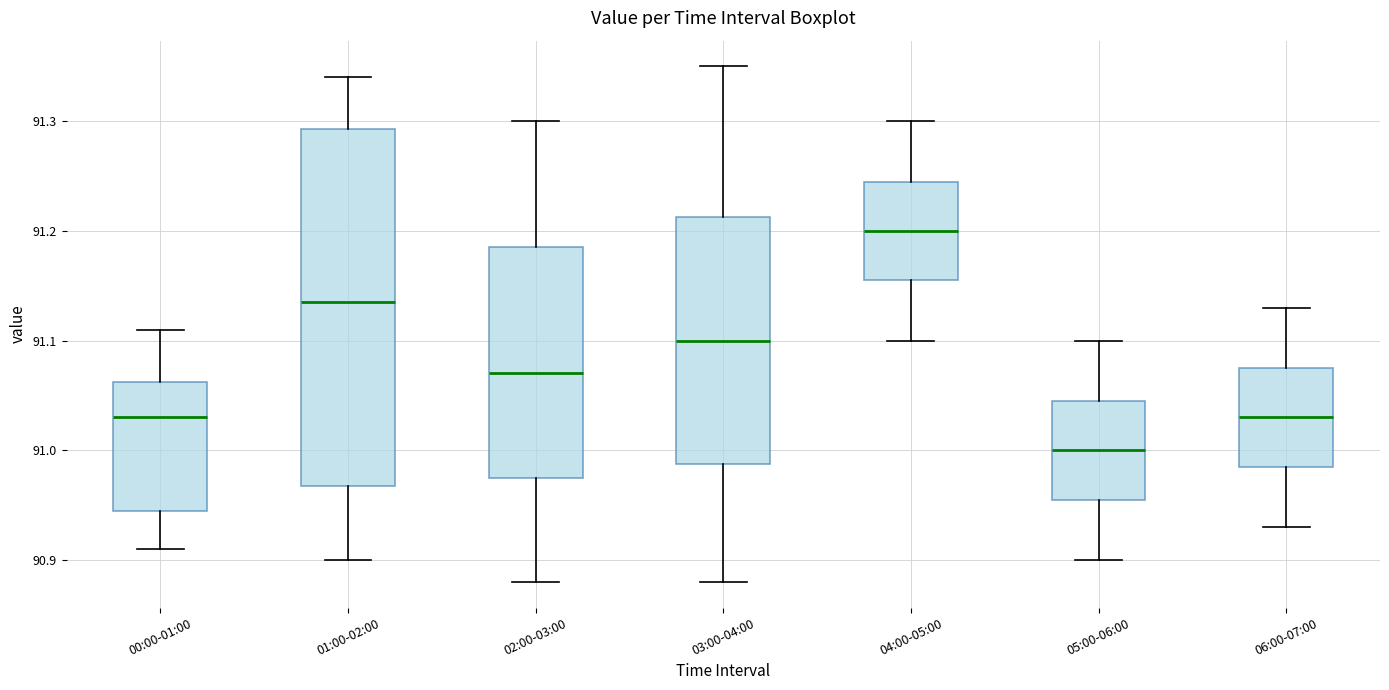

Reading left to right, read every box against the y-axis: the position of its median line, the range the box covers, and the ends of its whiskers. The values are not printed on the chart, so give them approximately, as read against the axis.

00:00-01:00: median 91.03, box 90.95 to 91.06, whiskers 90.91 to 91.11
01:00-02:00: median 91.14, box 90.97 to 91.29, whiskers 90.90 to 91.34
02:00-03:00: median 91.07, box 90.98 to 91.19, whiskers 90.88 to 91.30
03:00-04:00: median 91.10, box 90.99 to 91.21, whiskers 90.88 to 91.35
04:00-05:00: median 91.20, box 91.16 to 91.25, whiskers 91.10 to 91.30
05:00-06:00: median 91.00, box 90.96 to 91.05, whiskers 90.90 to 91.10
06:00-07:00: median 91.03, box 90.99 to 91.08, whiskers 90.93 to 91.13